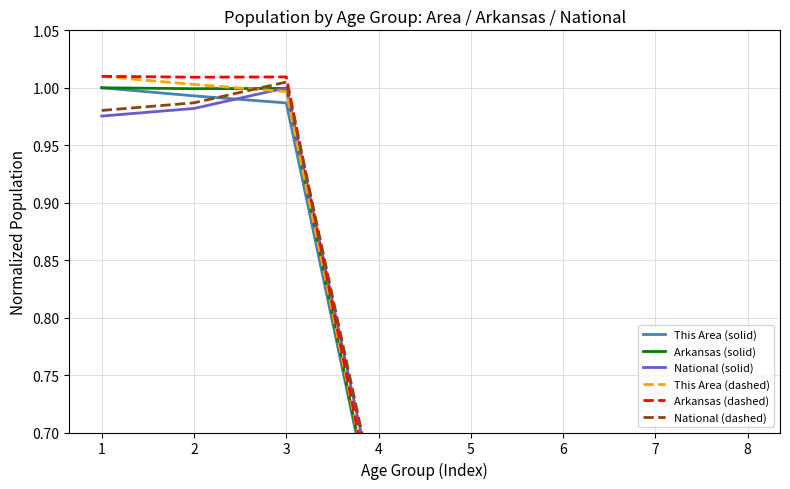

What is the difference between the maximum and minimum values in the This Area (solid) series?

0.9